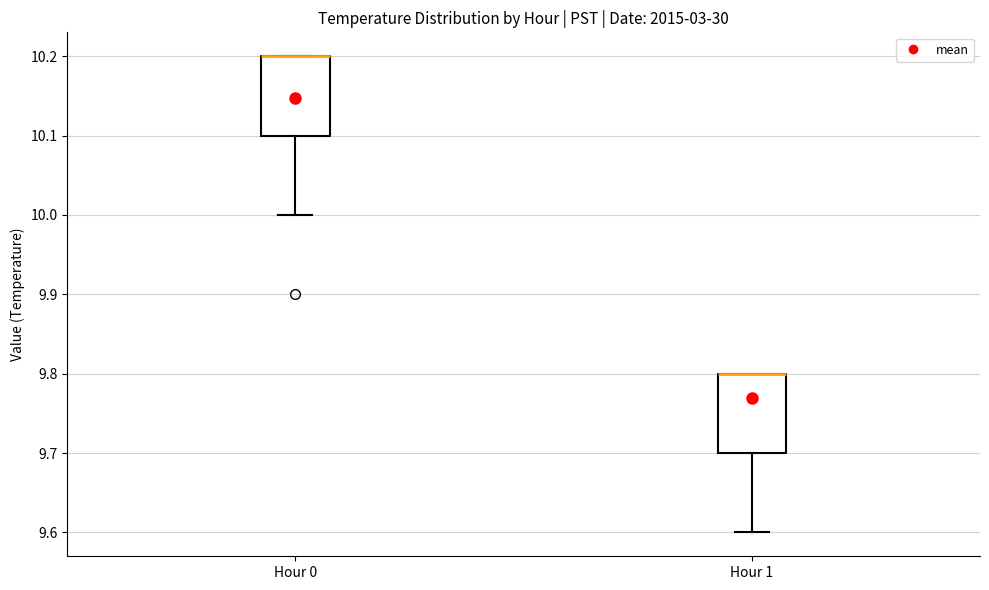

Reading left to right, transcribe this box plot: for each box, give where its median line is, the range the box spans, and where its two whiskers end, as read against the y-axis. The values are not printed on the chart, so give them approximately, as read against the axis.

Hour 0: median 10.2 (drawn on the box's upper edge), box 10.1 to 10.2, whiskers 10.0 to 10.2
Hour 1: median 9.8 (drawn on the box's upper edge), box 9.7 to 9.8, whiskers 9.6 to 9.8